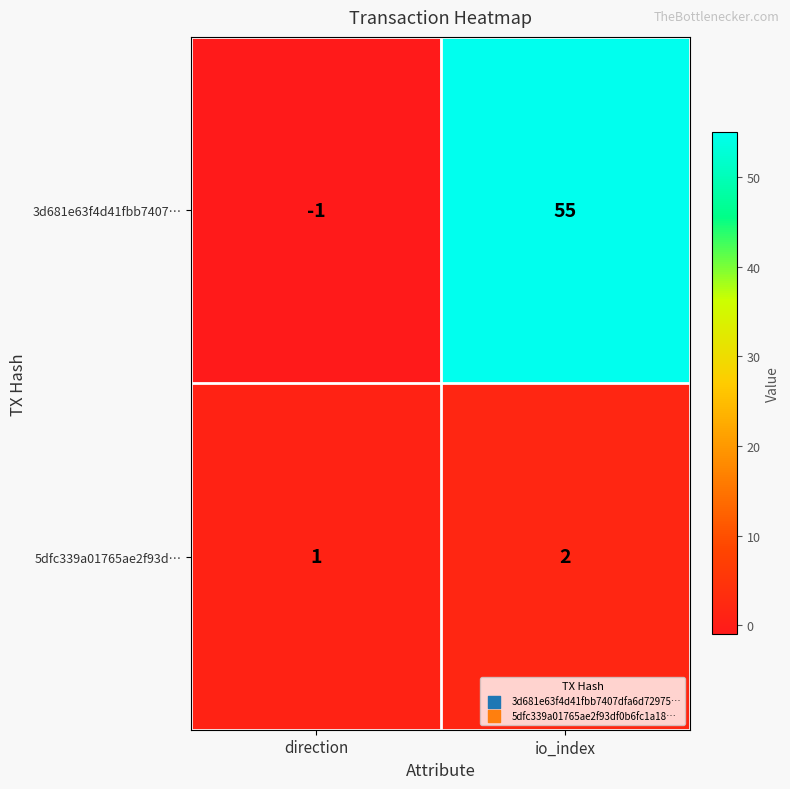

Where is 3d681e63f4d41fbb7407… nearest to the value 27?

direction